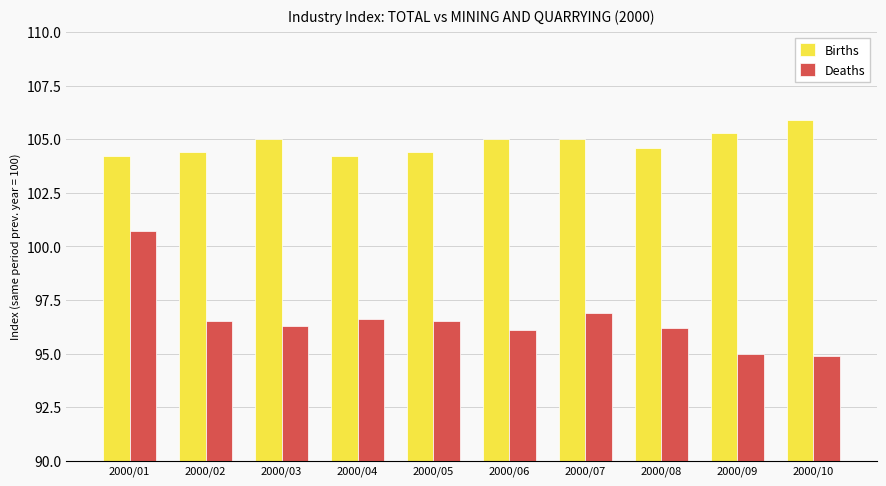

What is the spread (max minus min) of values at 2000/02?

7.9